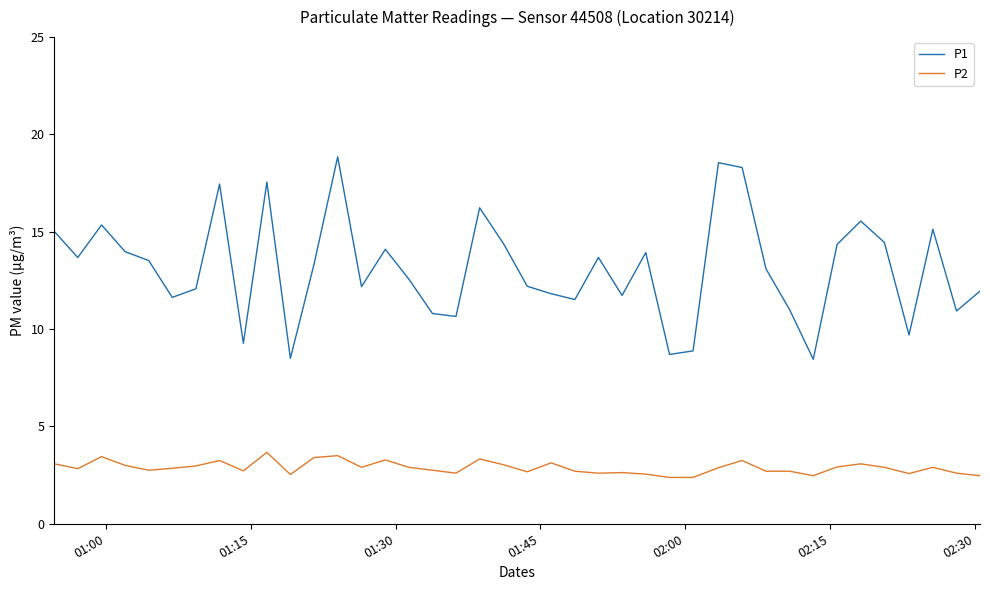

Rank the series by their average value, from lowest to highest.

P2, P1